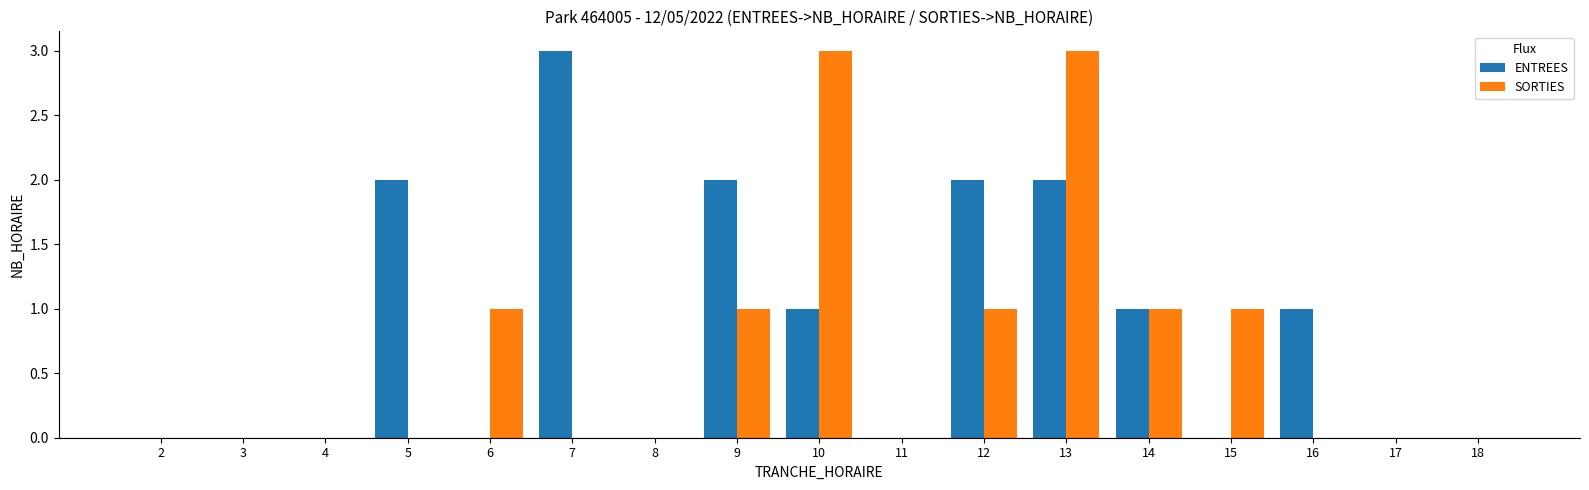

Reading left to right, what are all the values shown in this chart?

ENTREES: 0	0	0	2	0	3	0	2	1	0	2	2	1	0	1	0	0
SORTIES: 0	0	0	0	1	0	0	1	3	0	1	3	1	1	0	0	0